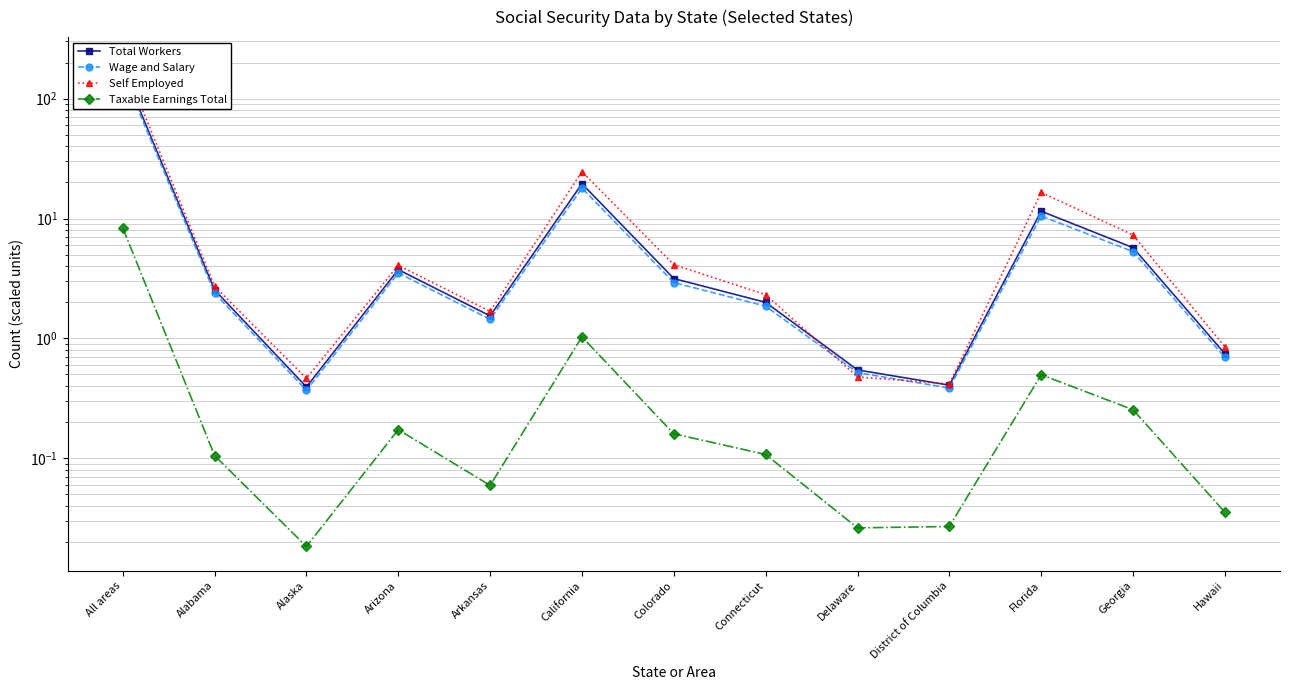

Which series has the widest spread of values?

Self Employed